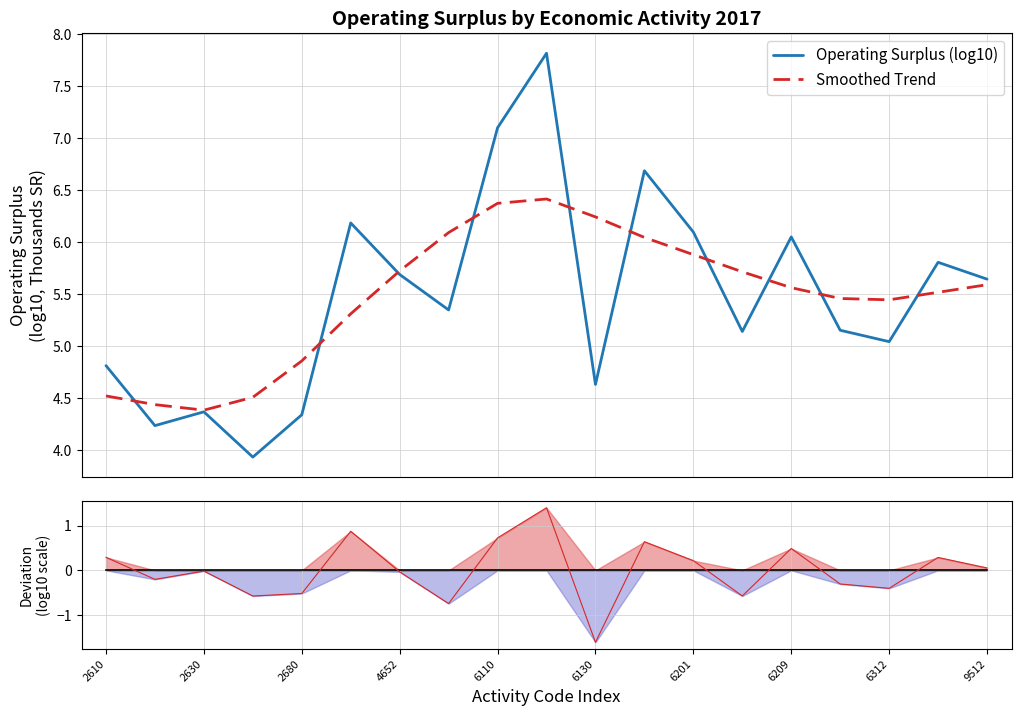

What is the difference between the maximum and minimum values in the Deviation series?

3.0